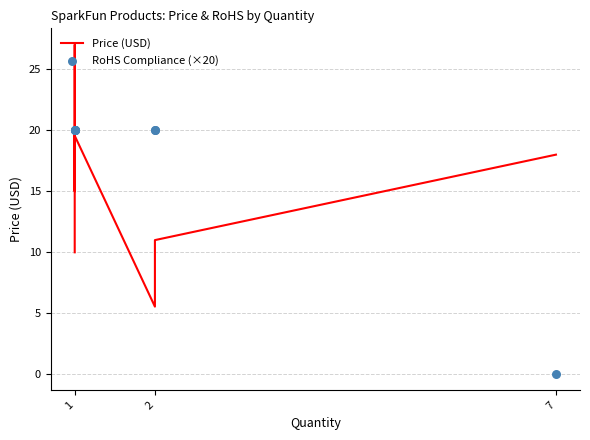

What are all the series names shown in the legend?

Price (USD), RoHS Compliance (×20)